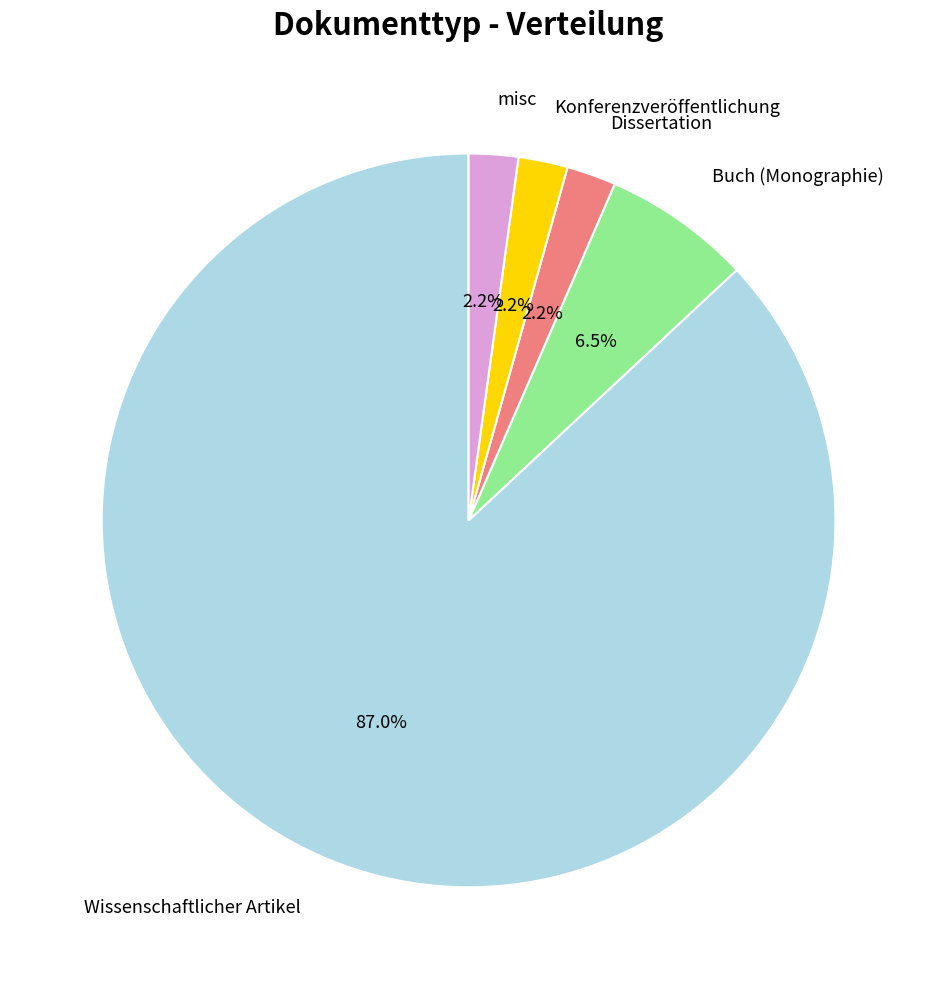

Combined, what portion of the pie is Wissenschaftlicher Artikel and Dissertation?

89.1%